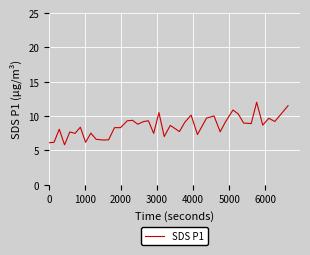

What is the difference between the maximum and minimum values?

6.2